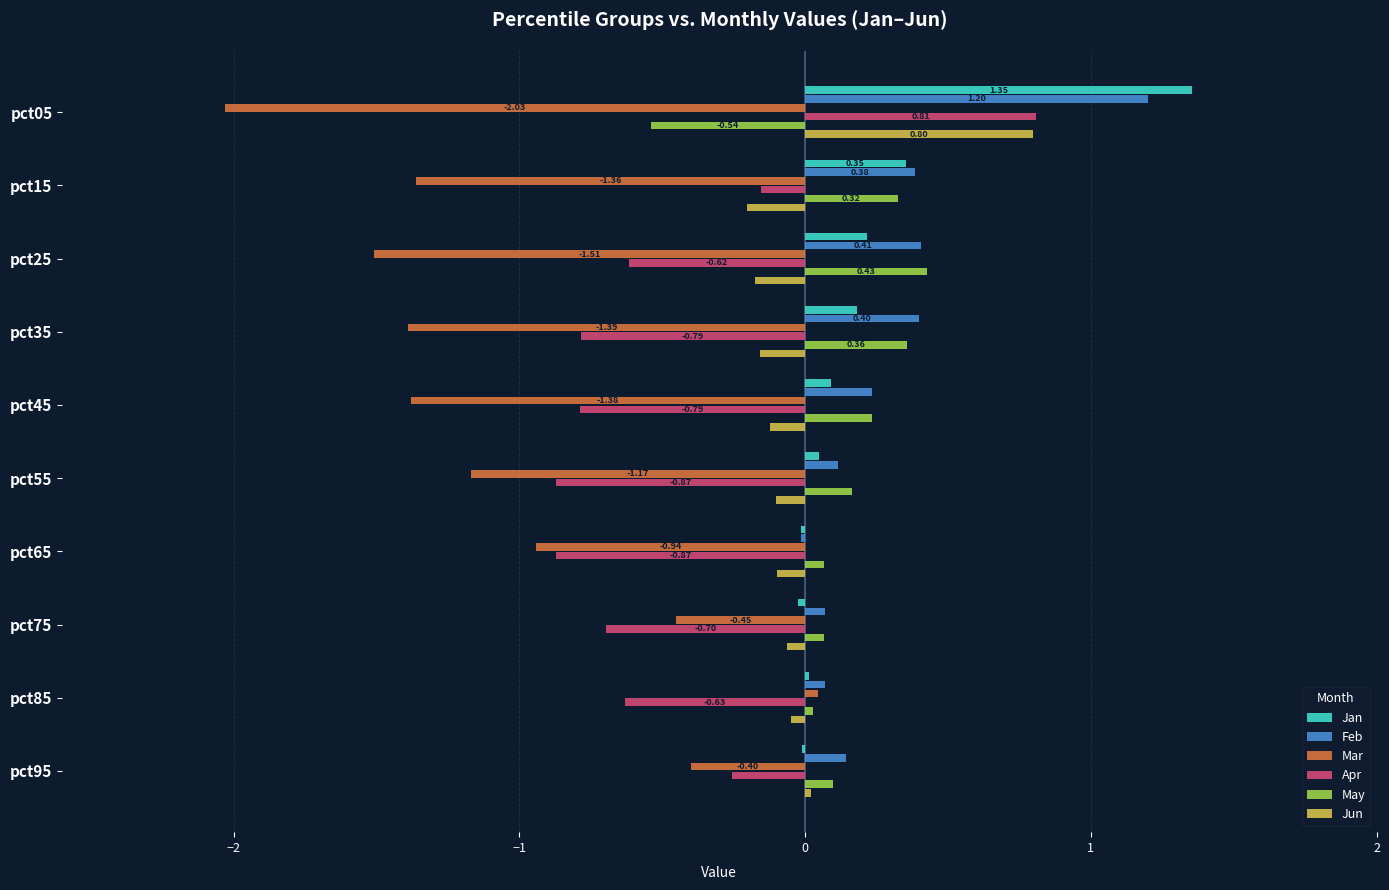

Is the value of Jun at pct55 greater than the value of Apr at pct25?

Yes